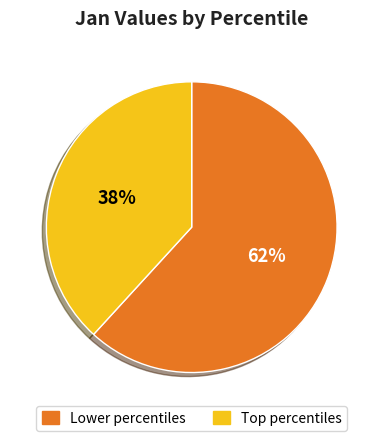

To the nearest percent, what percentage of the pie is Lower percentiles?

62%